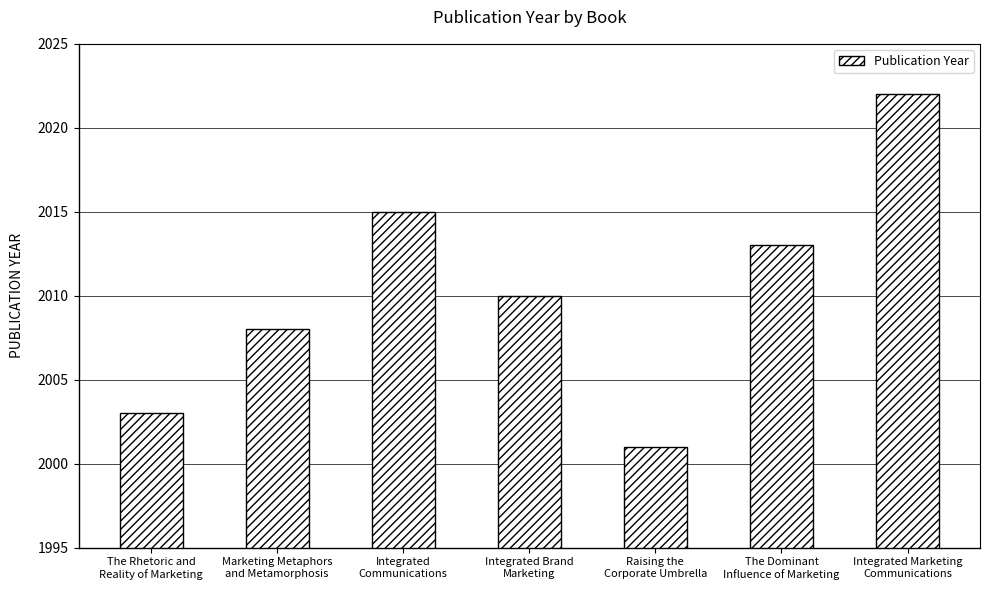

Count the number of data series in this chart.

1